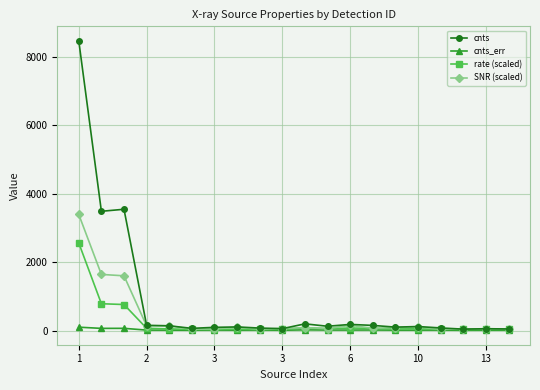

What is the difference between the maximum and minimum values in the SNR (scaled) series?

3357.7